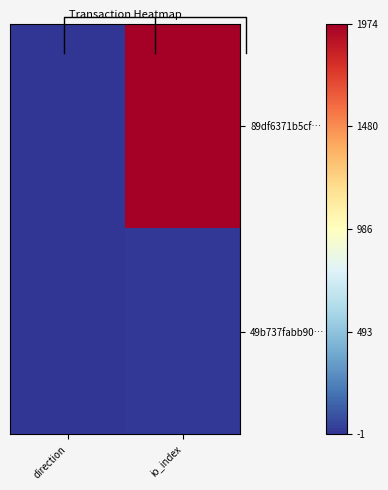

What is the greatest value displayed?

1974